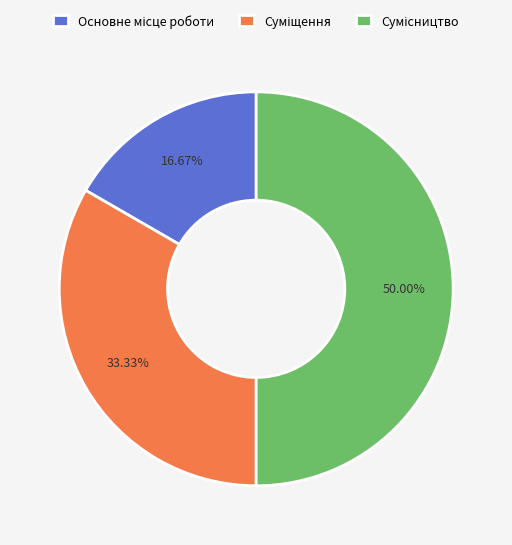

To the nearest percent, what portion does Суміщення represent?

33%